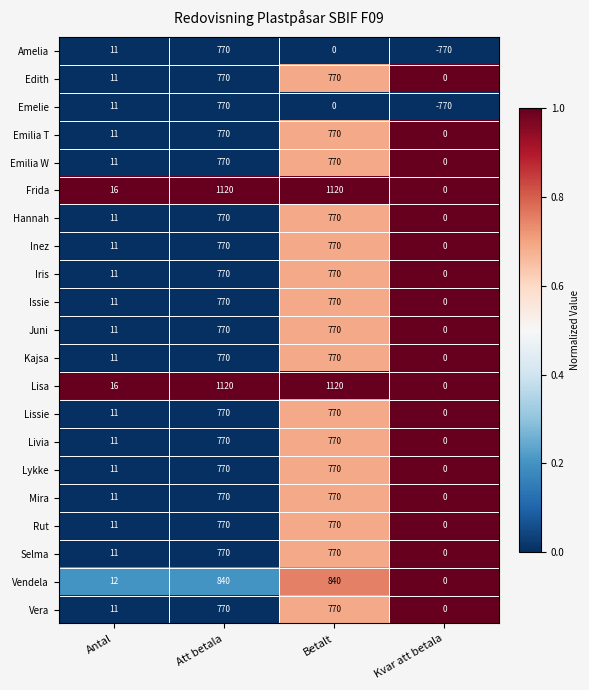

What is the difference between the maximum and minimum values in the Emilia T series?

770